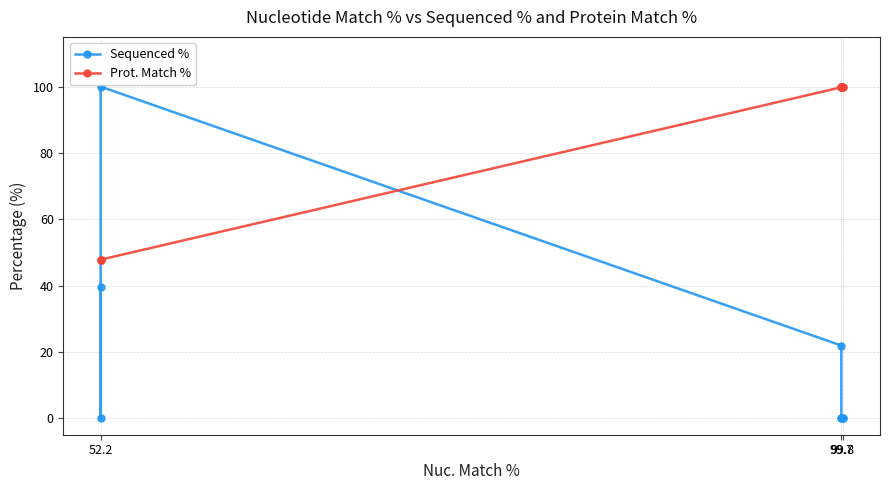

How many data points in Prot. Match % are above 99?

5